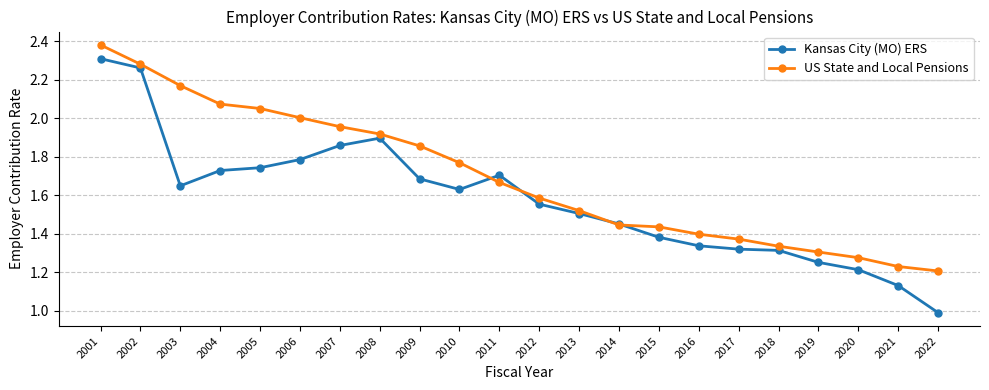

At which category does Kansas City (MO) ERS reach its first local valley?

2003